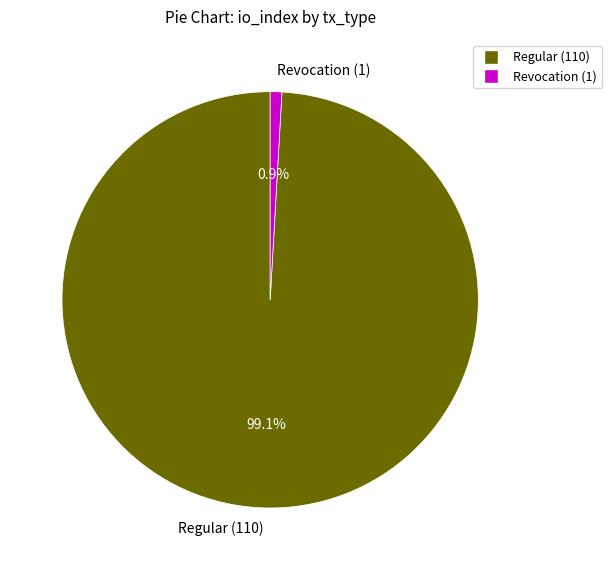

Which has a higher value, Revocation (1) or Regular (110)?

Regular (110)